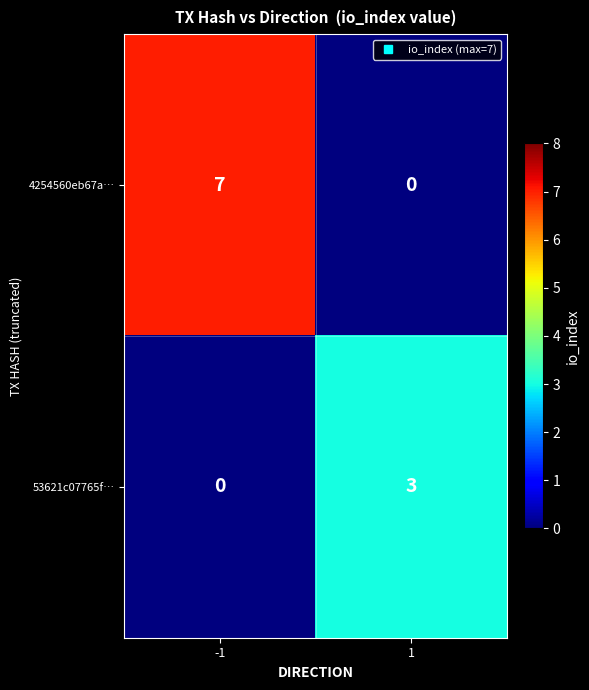

Which series has the widest spread of values?

4254560eb67a…